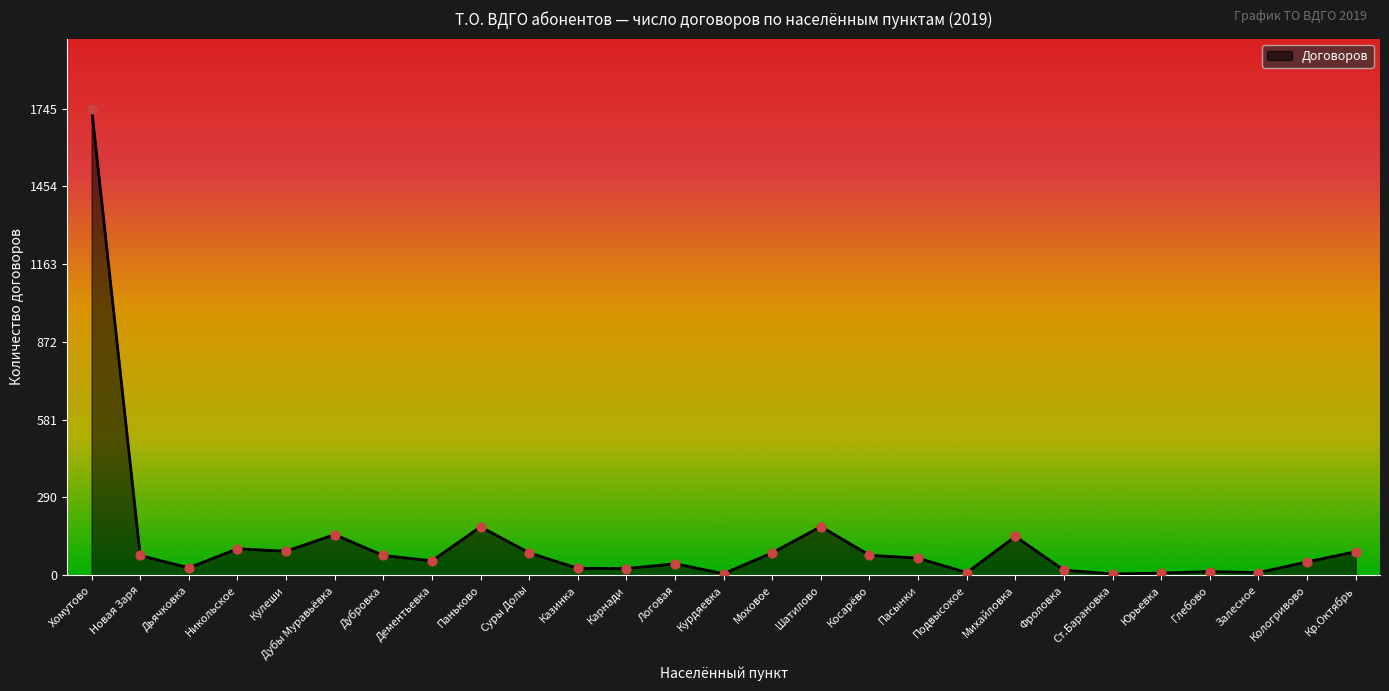

Approximately how many times larger is the value at Фроловка compared to Залесное?

1.9